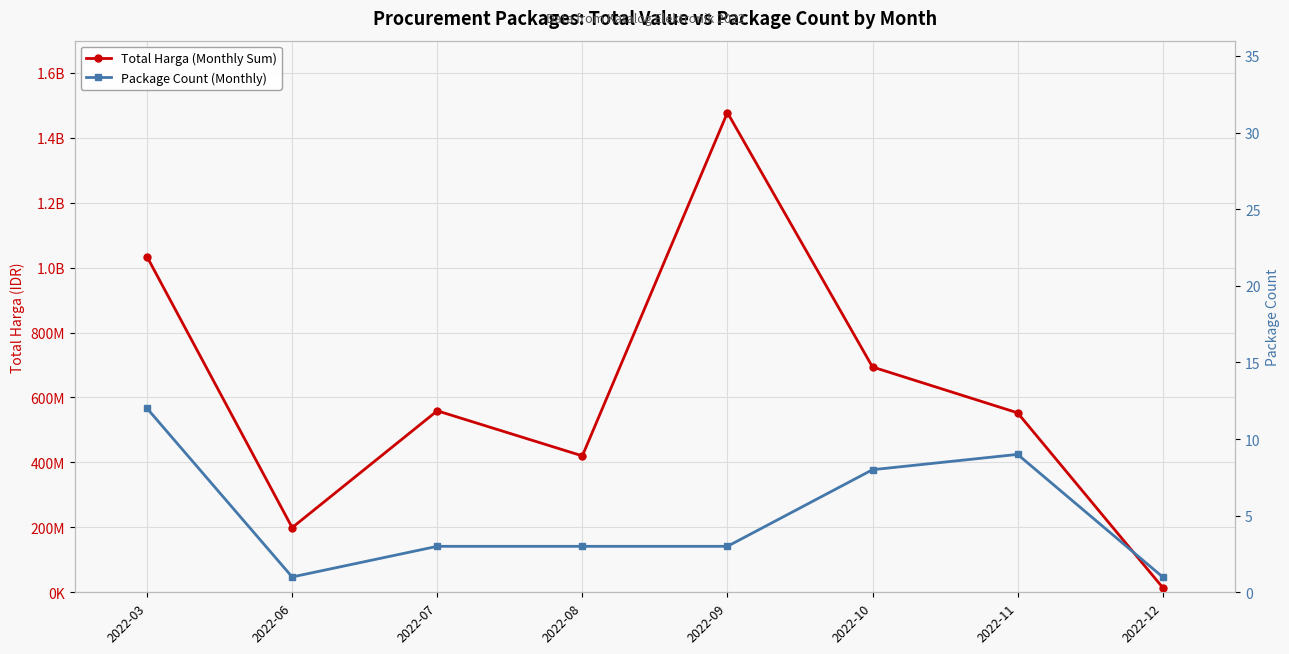

What is the minimum value for Total Harga (Monthly Sum)?

14750000